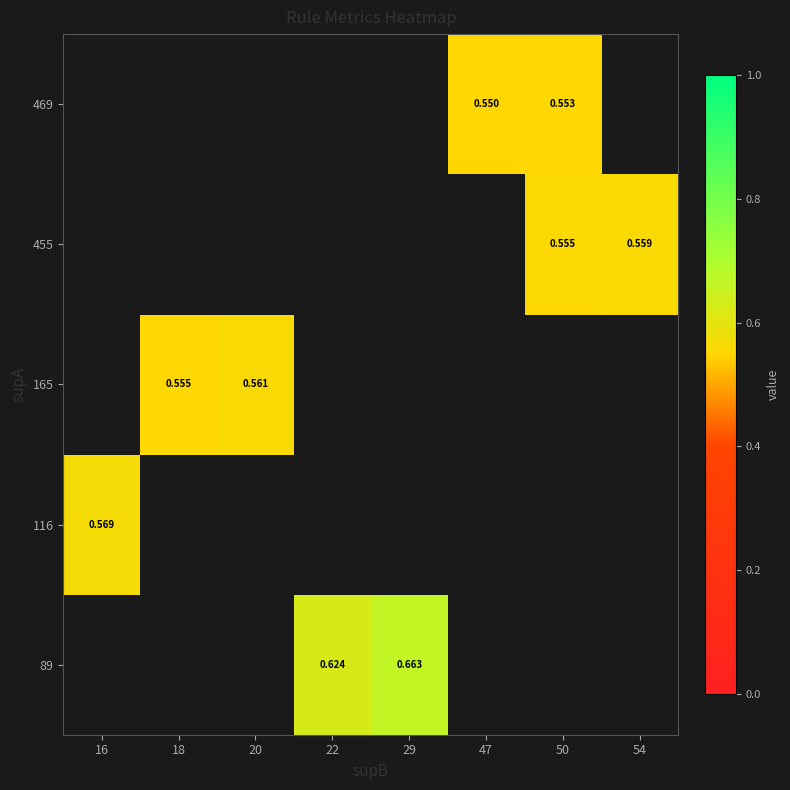

Which has a higher value, 47 or 54?

54